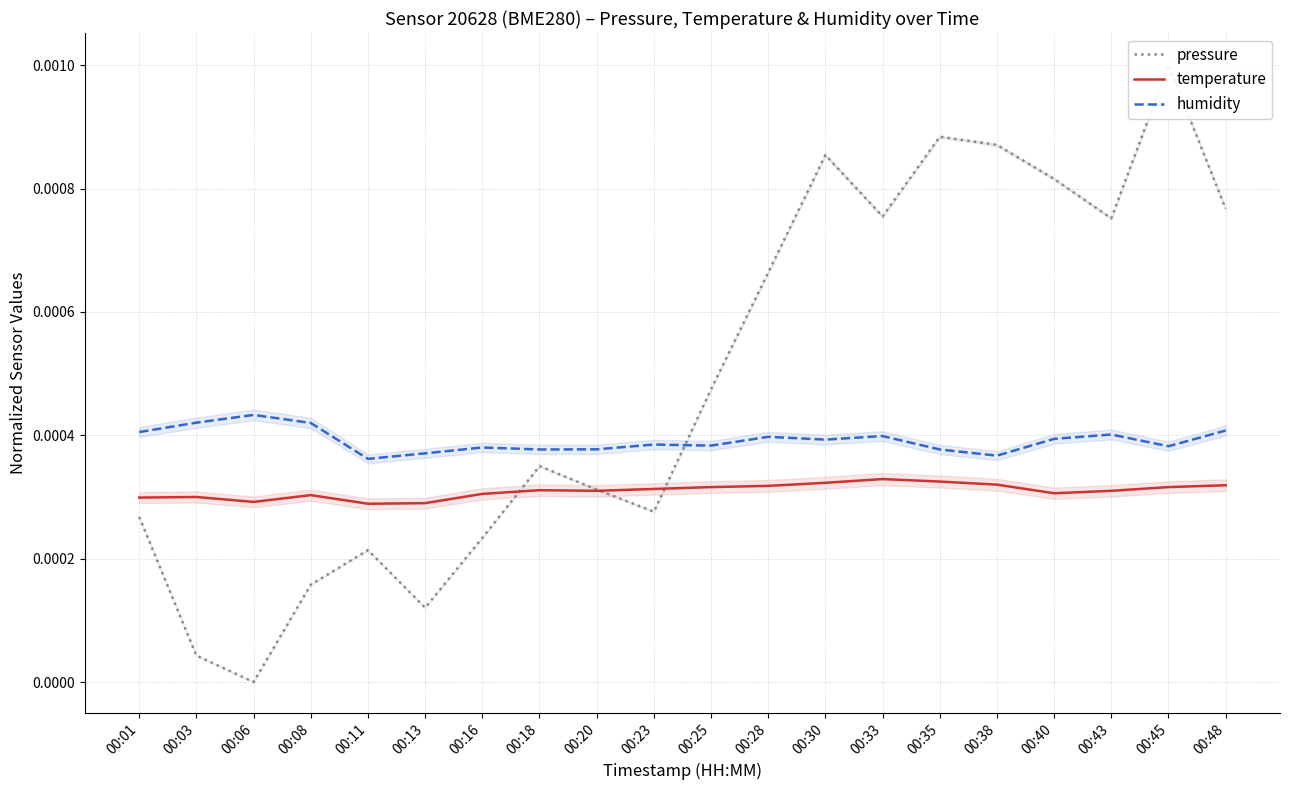

True or false: humidity and temperature cross at least once.

False